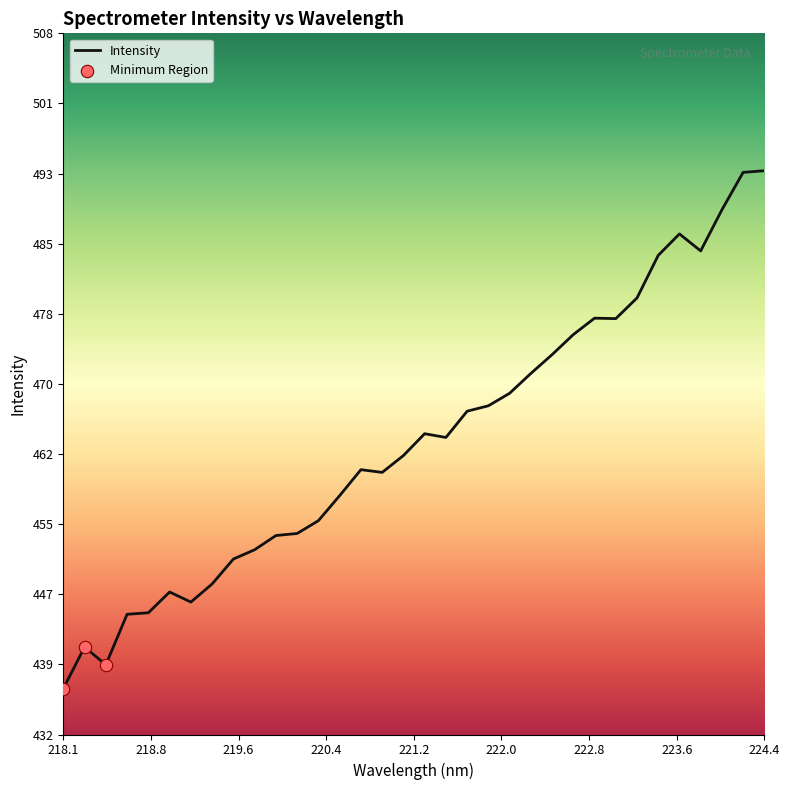

What is the greatest value displayed?

493.3